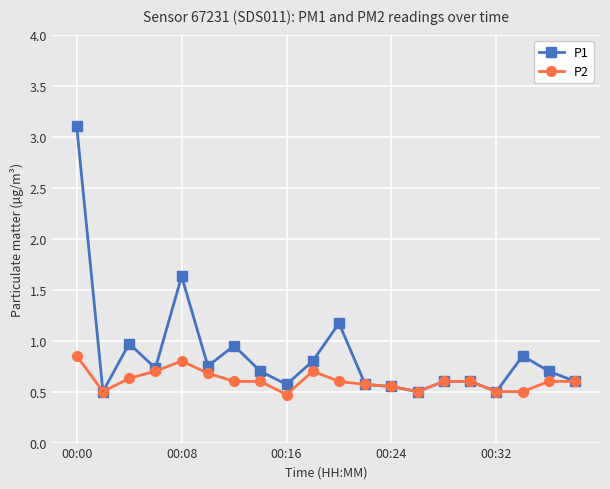

Rank the series by their average value, from lowest to highest.

P2, P1